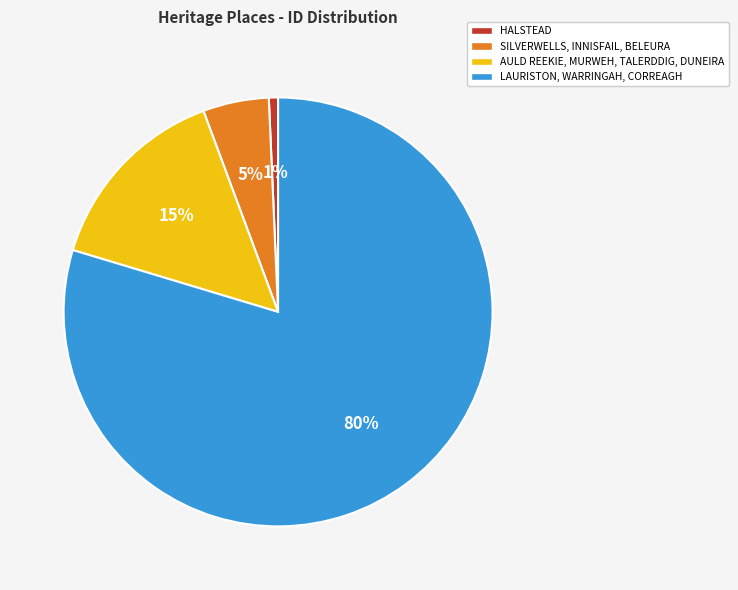

Which slice is the largest?

LAURISTON, WARRINGAH, CORREAGH